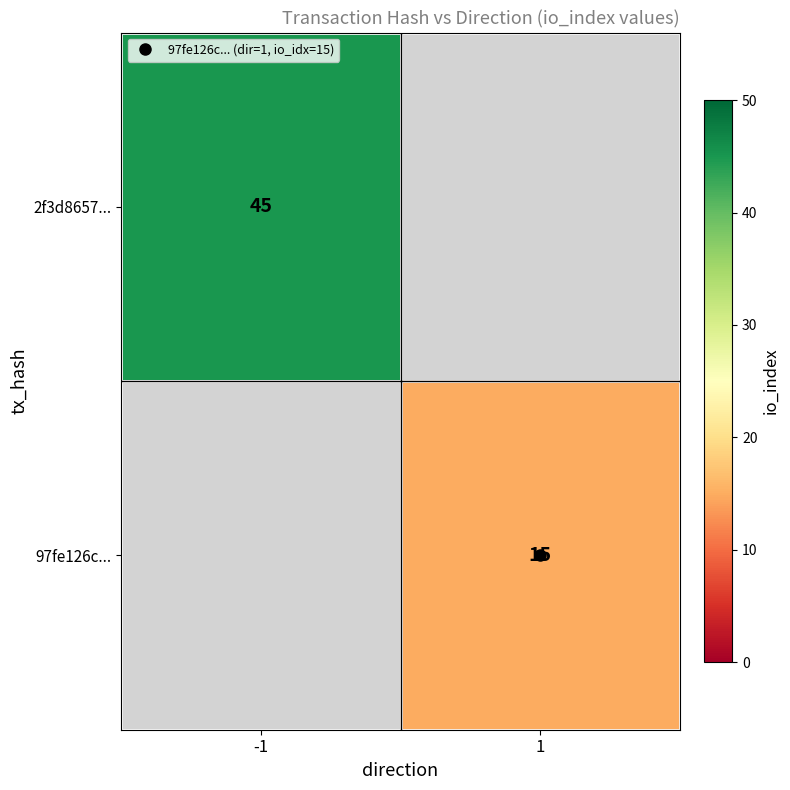

How many values in 97fe126c... are above zero?

1